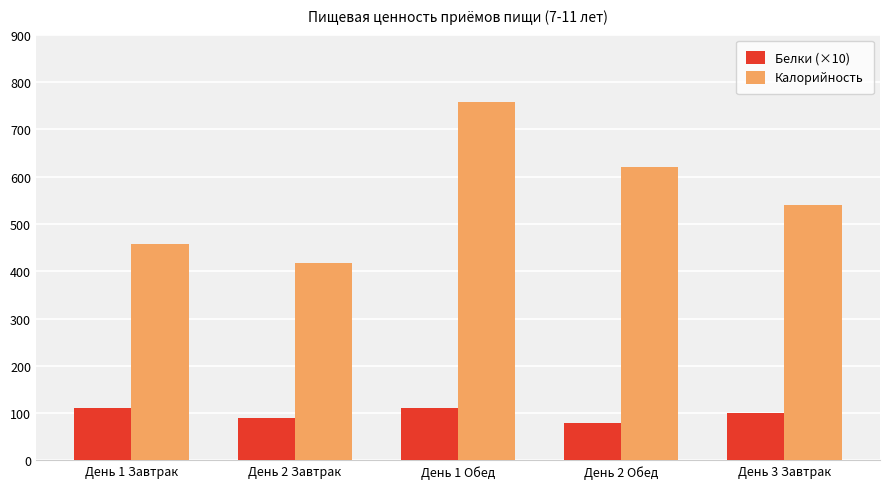

True or false: Калорийность has a value of 660 at День 1 Завтрак.

False